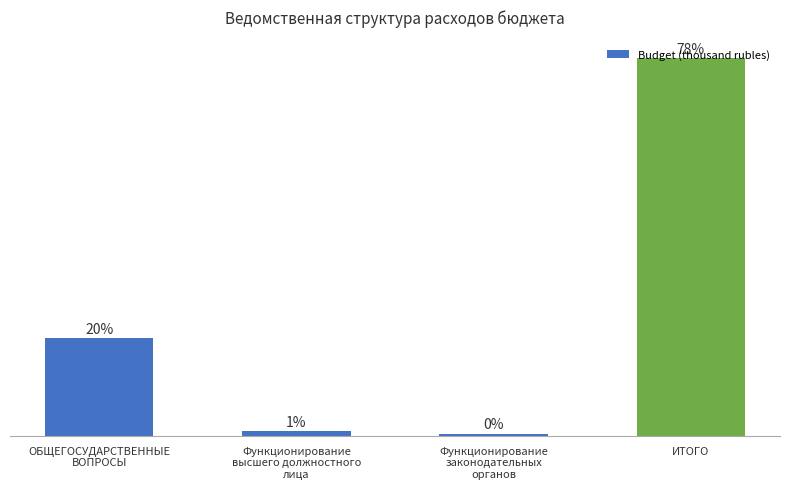

What is the value of the 1st bar from the left?

49813.5